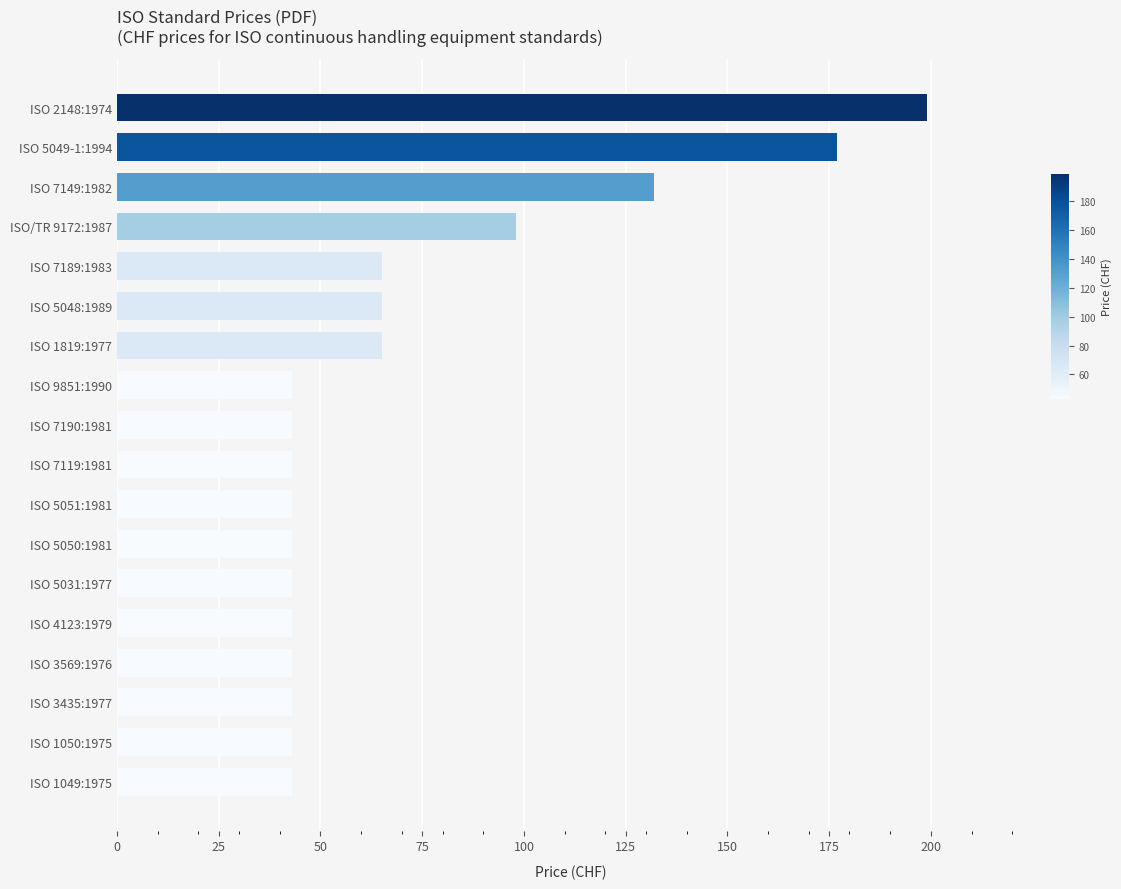

Reading top to bottom, extract all data points from this chart.

199	177	132	98	65	65	65	43	43	43	43	43	43	43	43	43	43	43